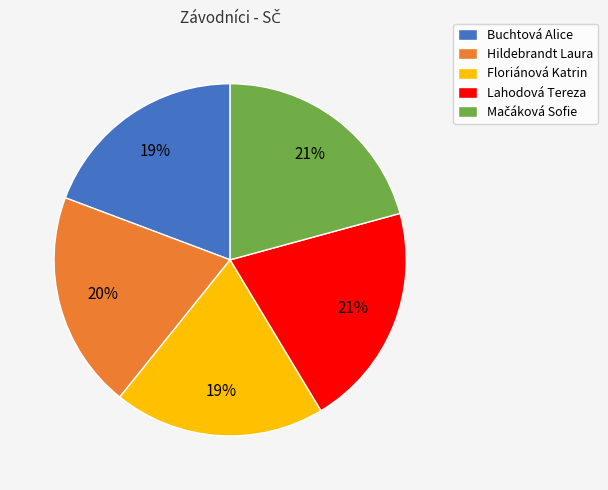

Do Floriánová Katrin and Lahodová Tereza together represent more than half of the pie?

No